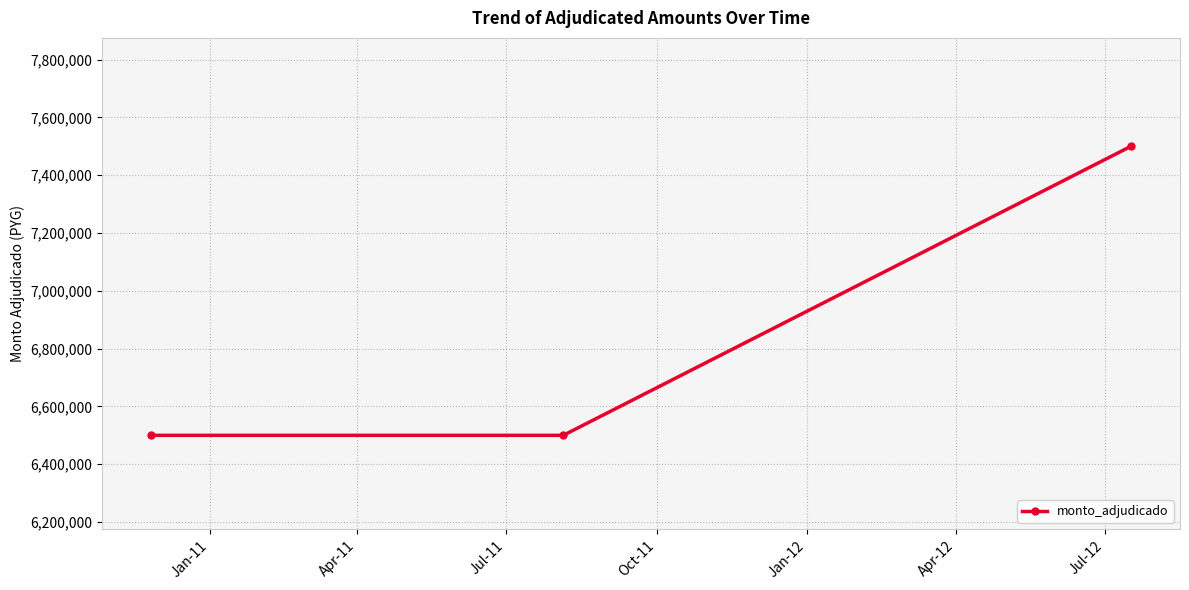

What is the smallest value displayed?

6500000